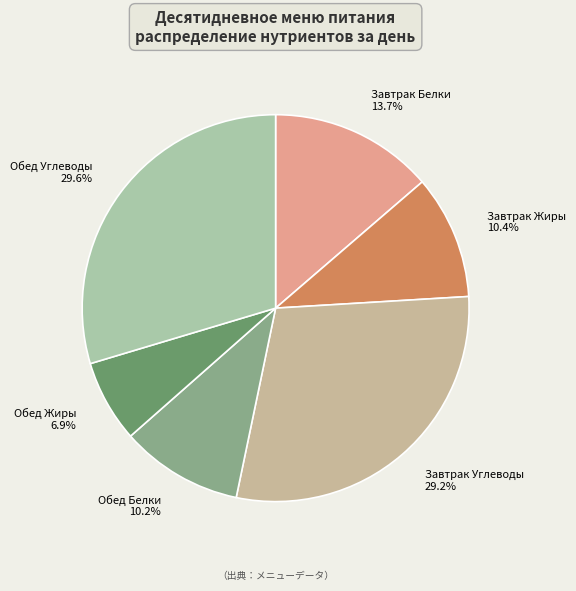

Which has a higher value, Завтрак Жиры 10.4% or Обед Углеводы 29.6%?

Обед Углеводы 29.6%